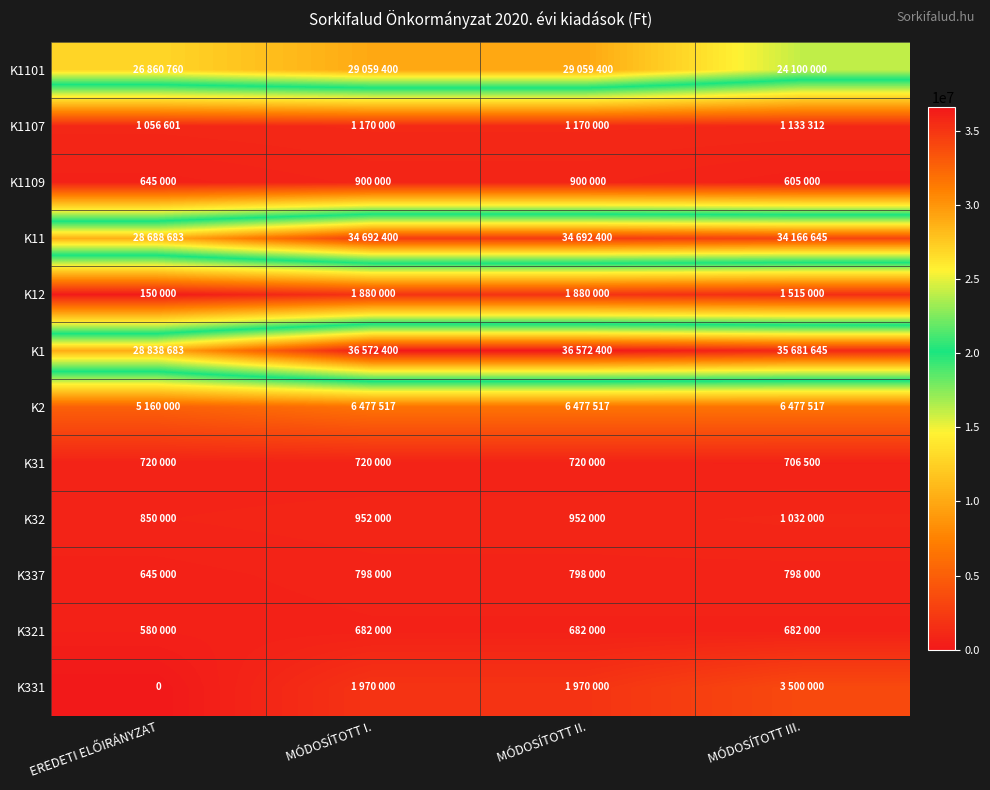

Which series has the largest total across all categories?

K1